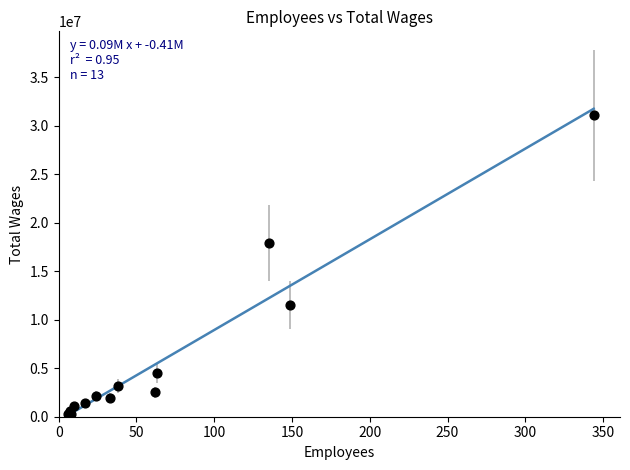

What Y value in the scatter plot is closest to 15681496?

17942017